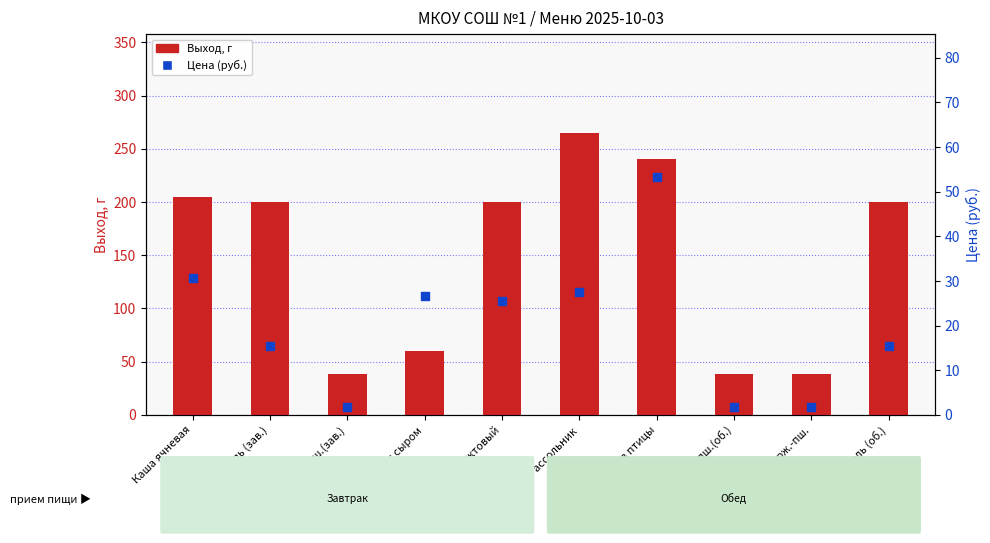

Which series contains the highest Y value?

Выход, г